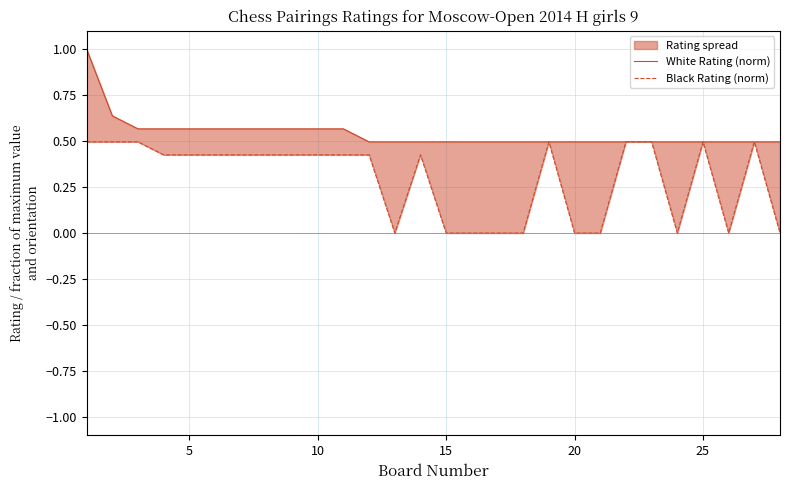

The Black Rating (norm) series shows 0.8 at 0. True or false?

False